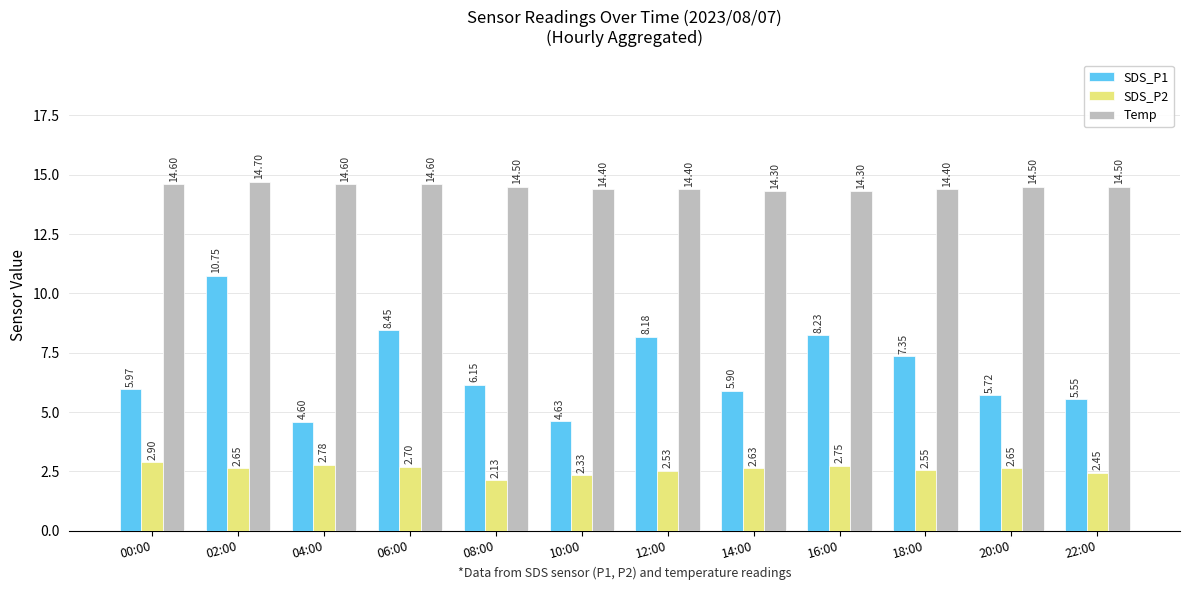

How many distinct data groups are displayed?

3